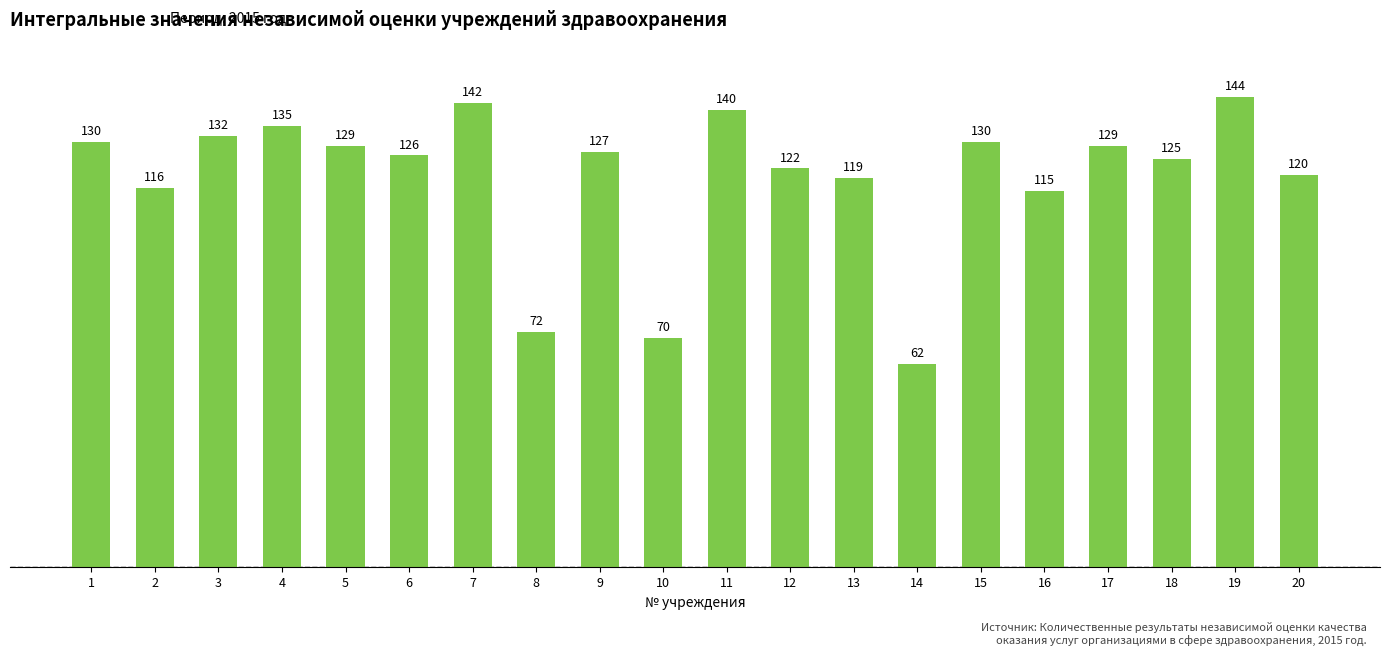

The chart shows a value of 130 at 1. True or false?

True